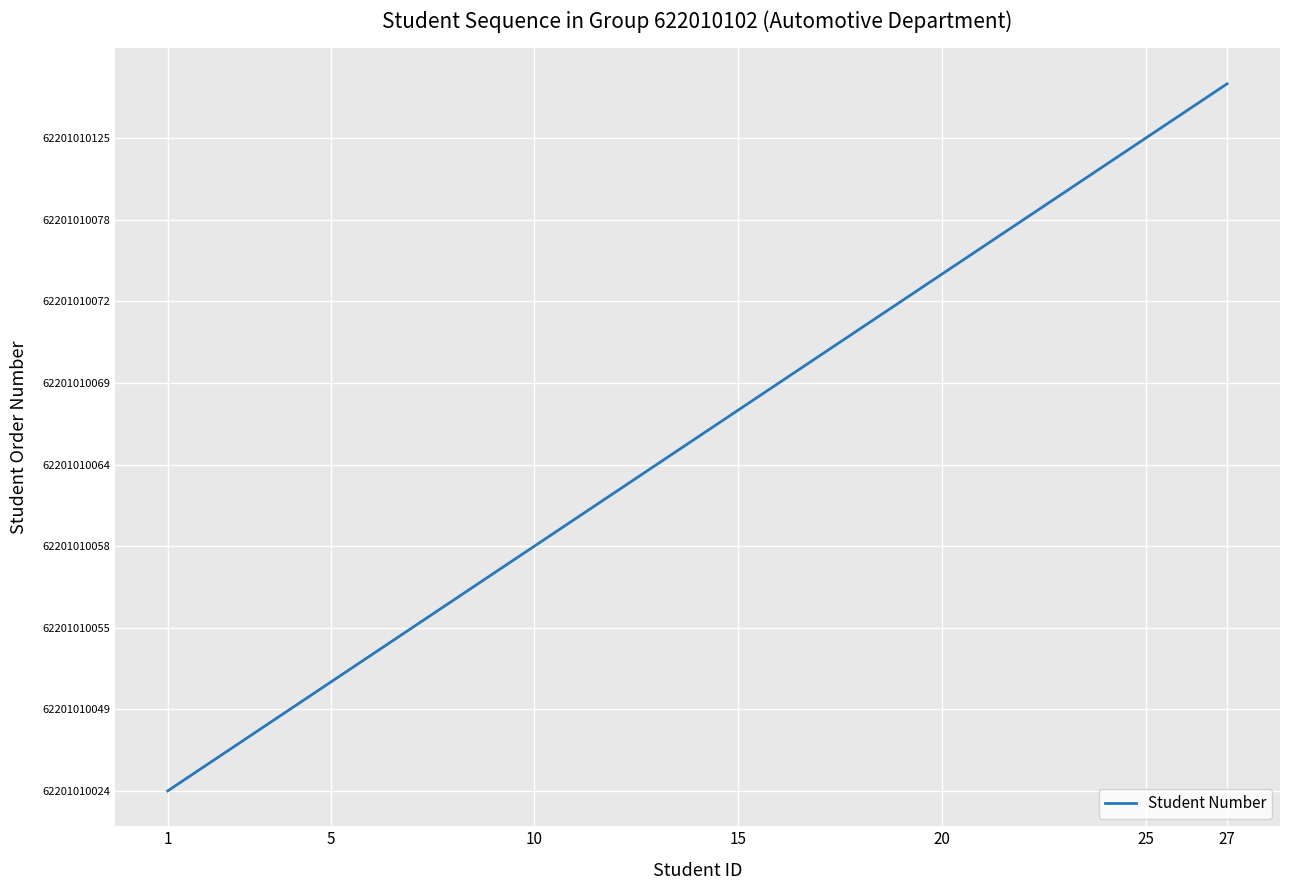

What is the value of the 12th point from the left?

11